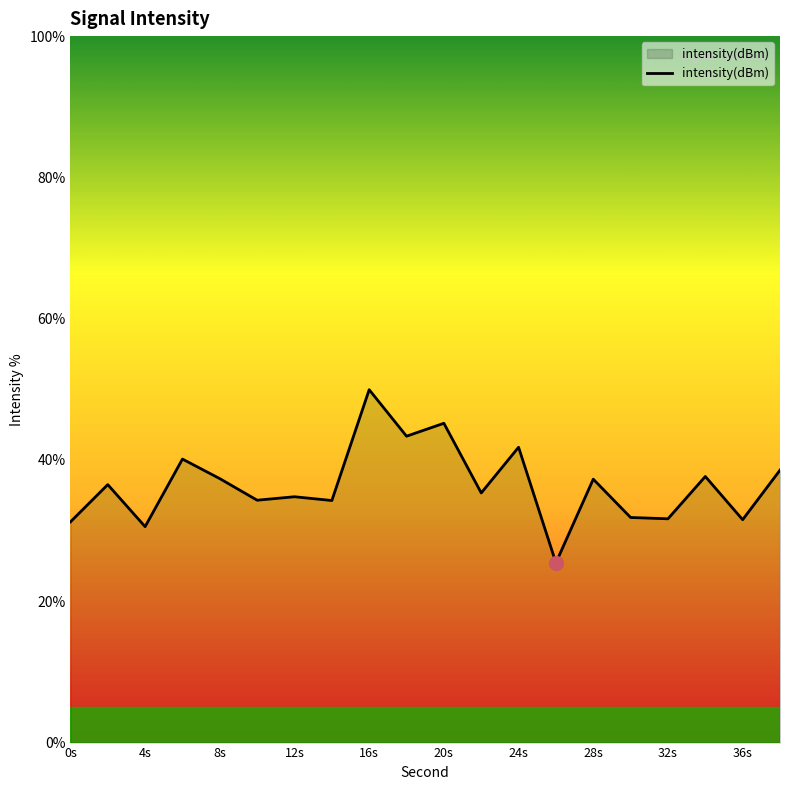

What is the maximum value shown in the chart?

49.9